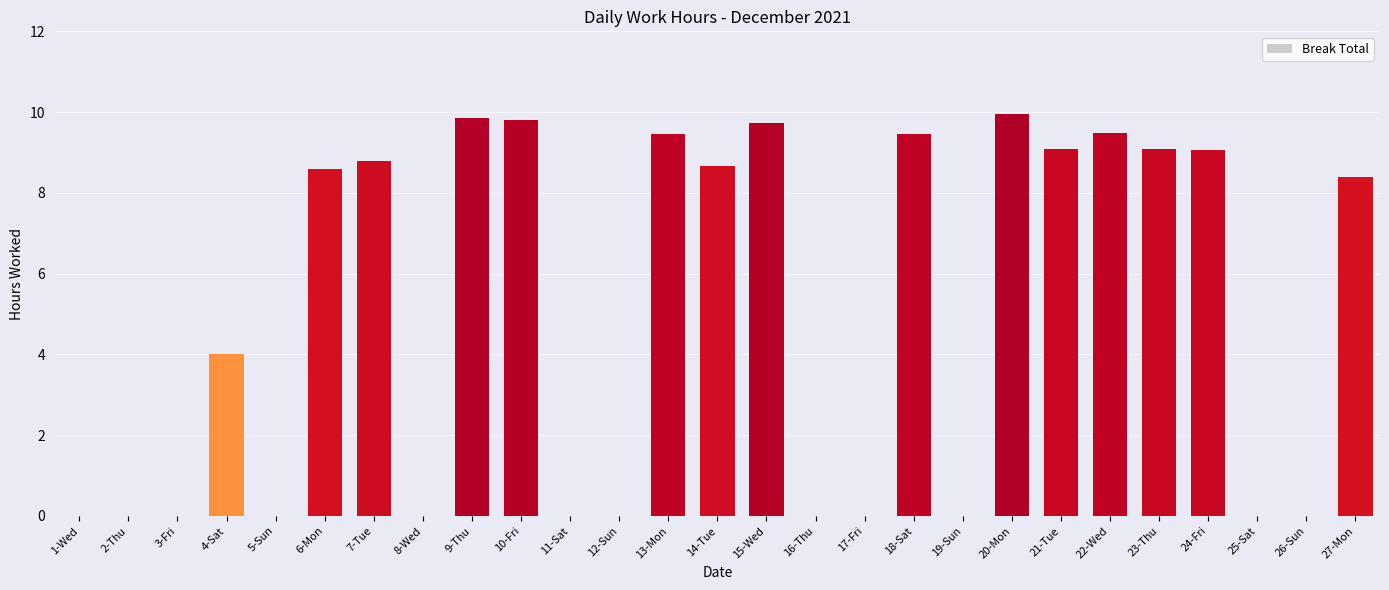

What is the maximum value shown in the chart?

10.0